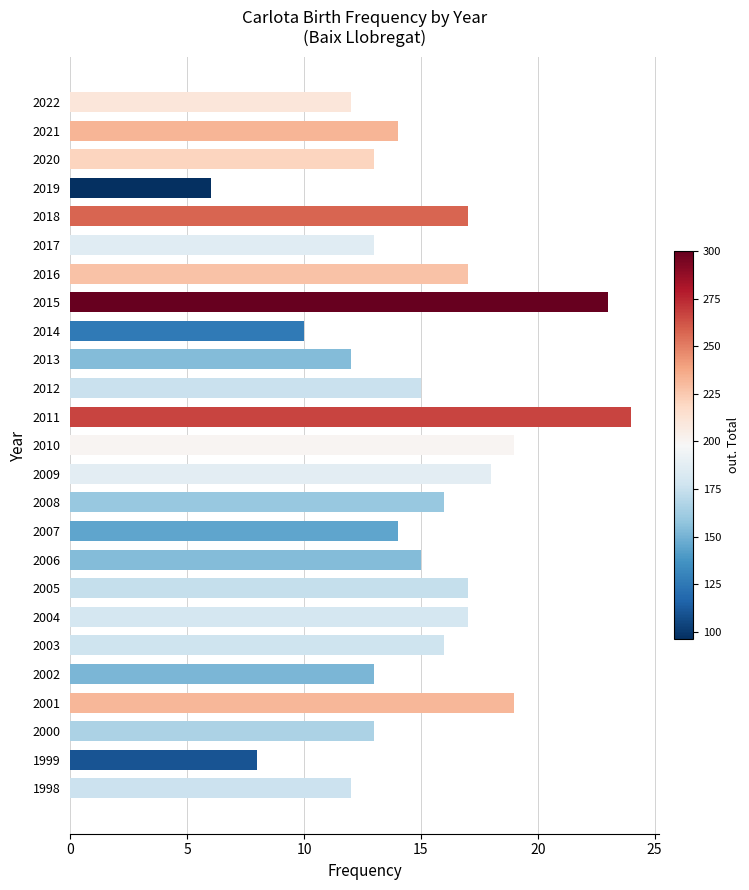

What is the change in value from 2012 to 2016?

+2